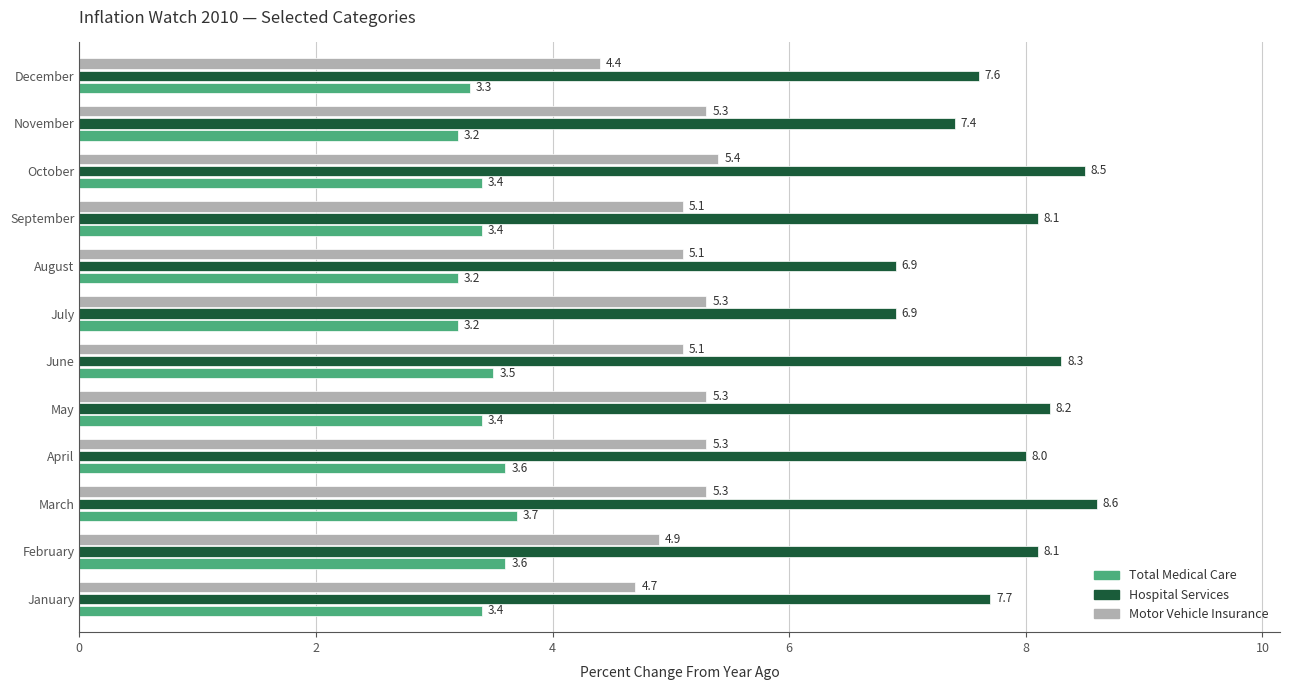

The value of Total Medical Care at December is 5.5. True or false?

False